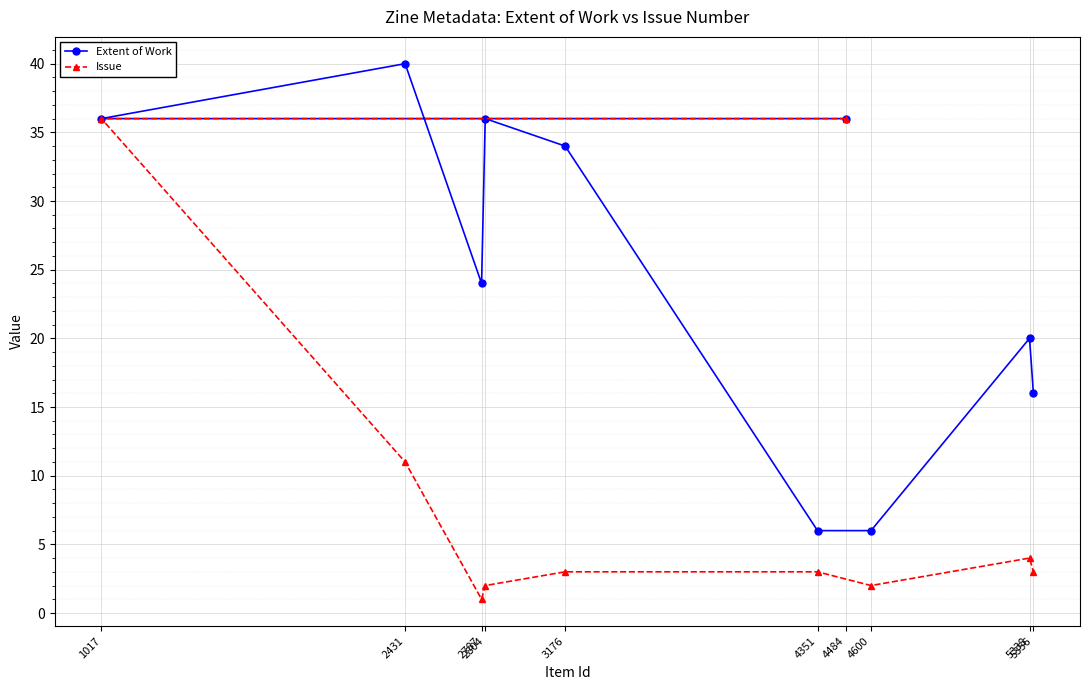

What is the difference between the second highest and minimum values in the Extent of Work series?

30